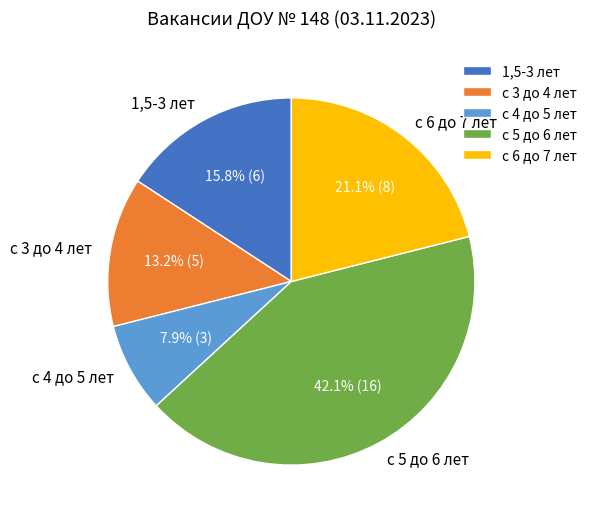

Does any single category account for the majority?

No